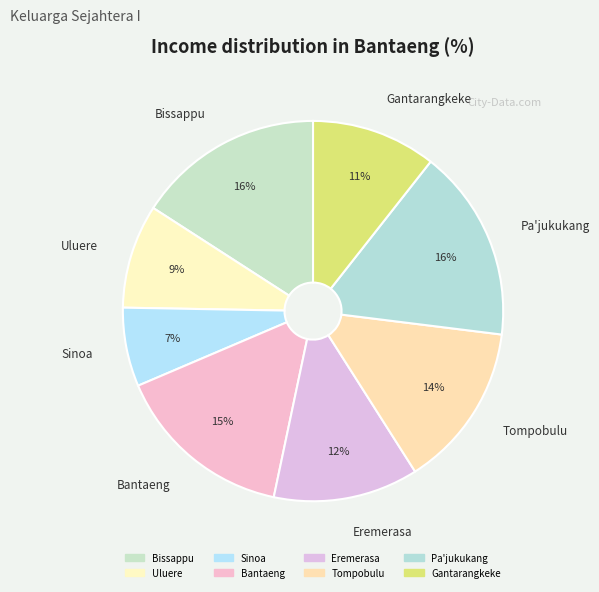

How many slices are in this pie chart?

8